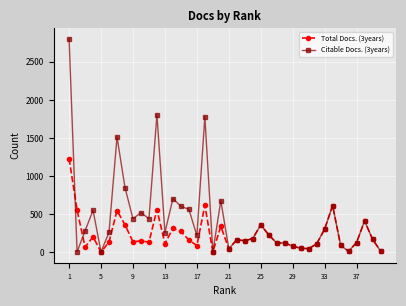

How many lines are shown in the chart?

2